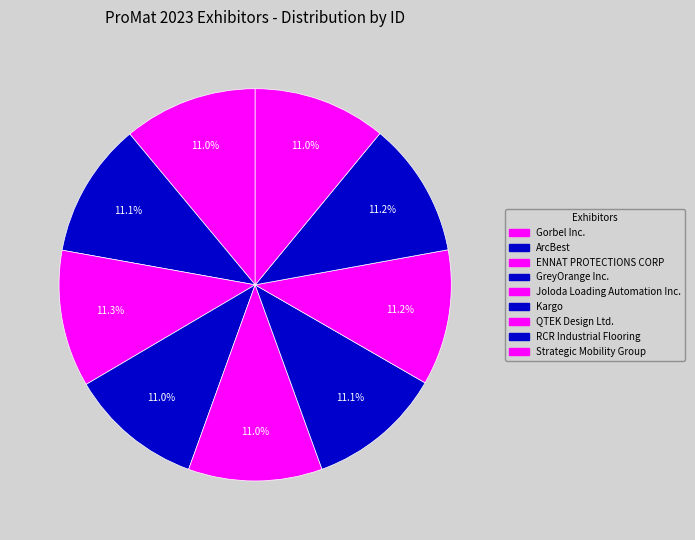

What is the ratio of the value at Kargo to the value at ENNAT PROTECTIONS CORP?

1.0